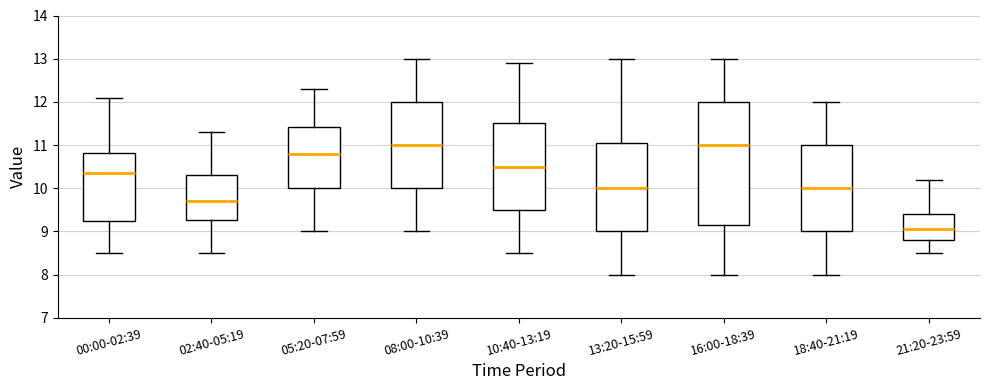

Which box is the tallest, from its lower edge to its upper edge?

16:00-18:39